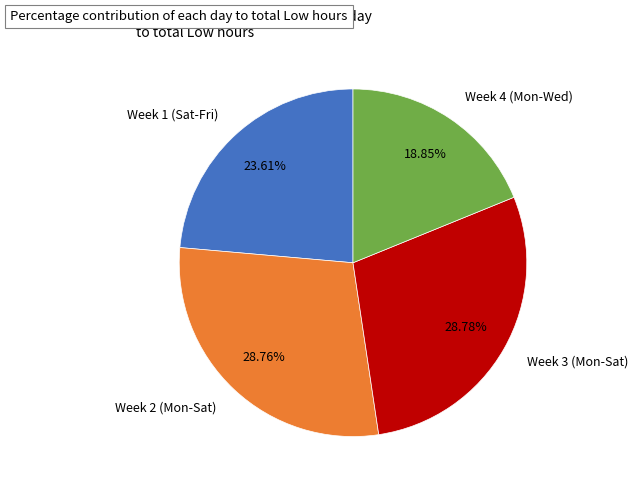

Does any single category account for the majority?

No